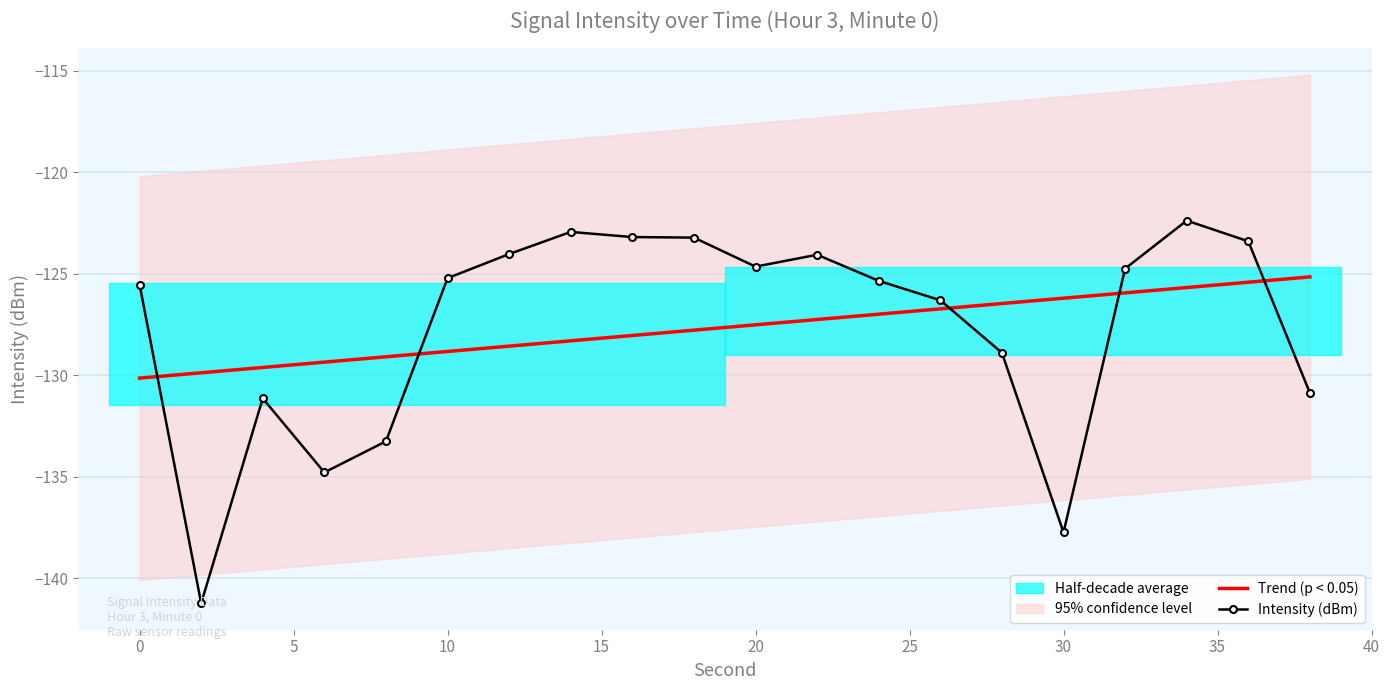

At which label does the data first exceed -125?

12